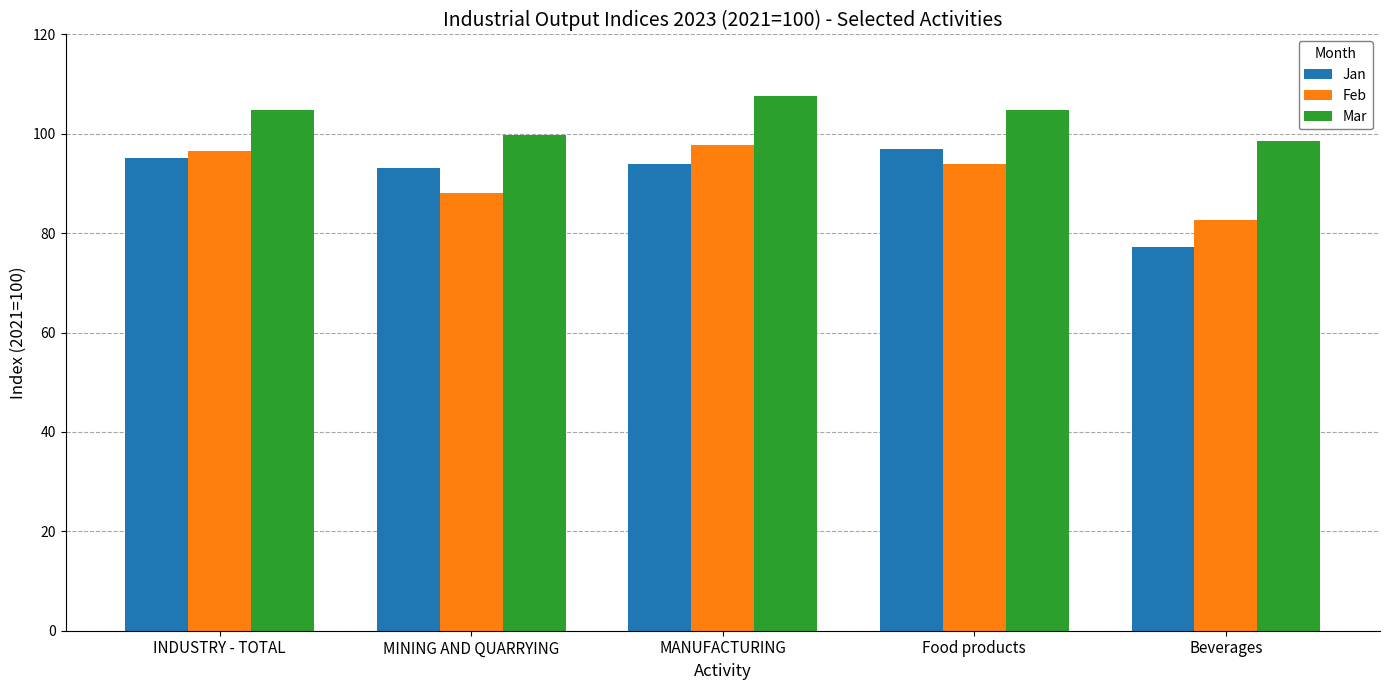

What is the total value across all series at MINING AND QUARRYING?

280.9